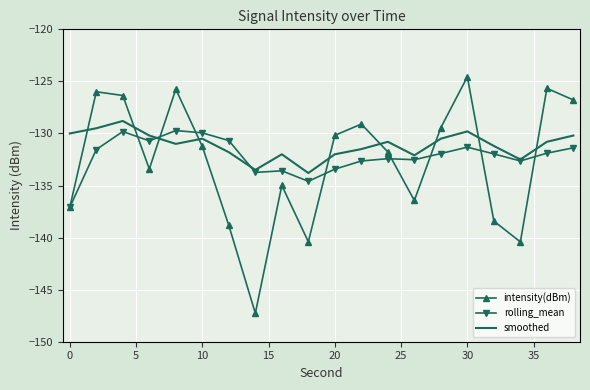

What is the minimum value for smoothed?

-133.8